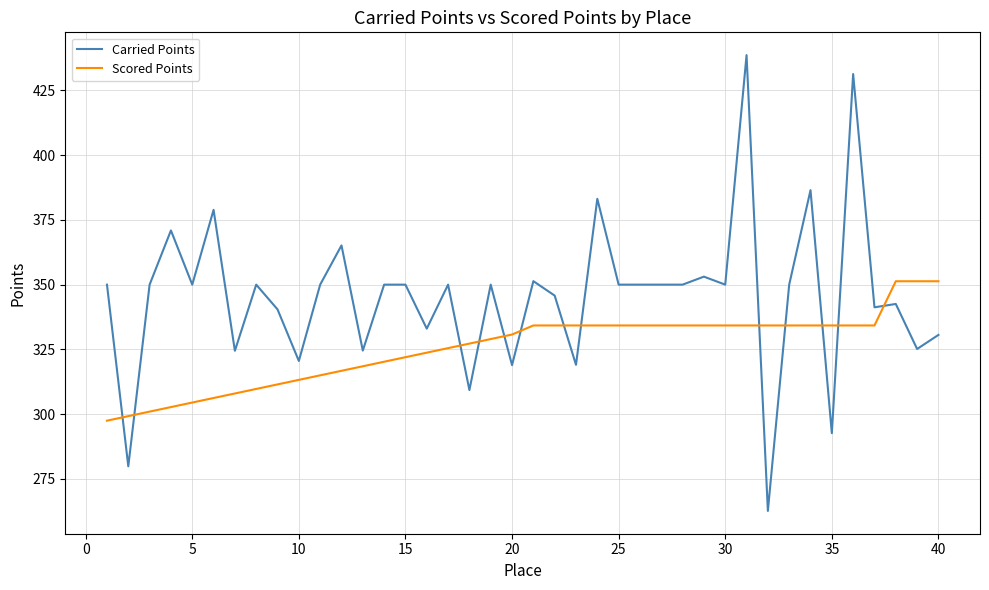

Which series has the largest range (max minus min)?

Carried Points